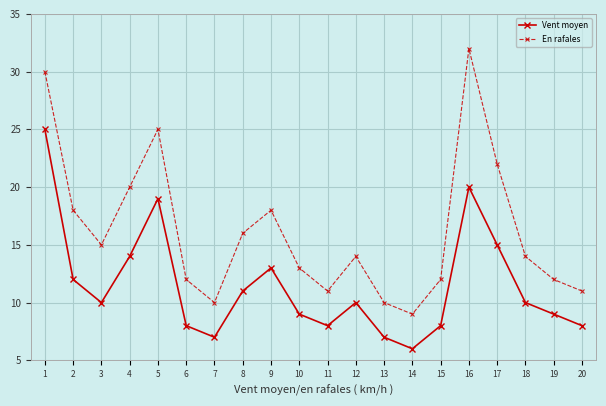

How many data points does each series have?

20